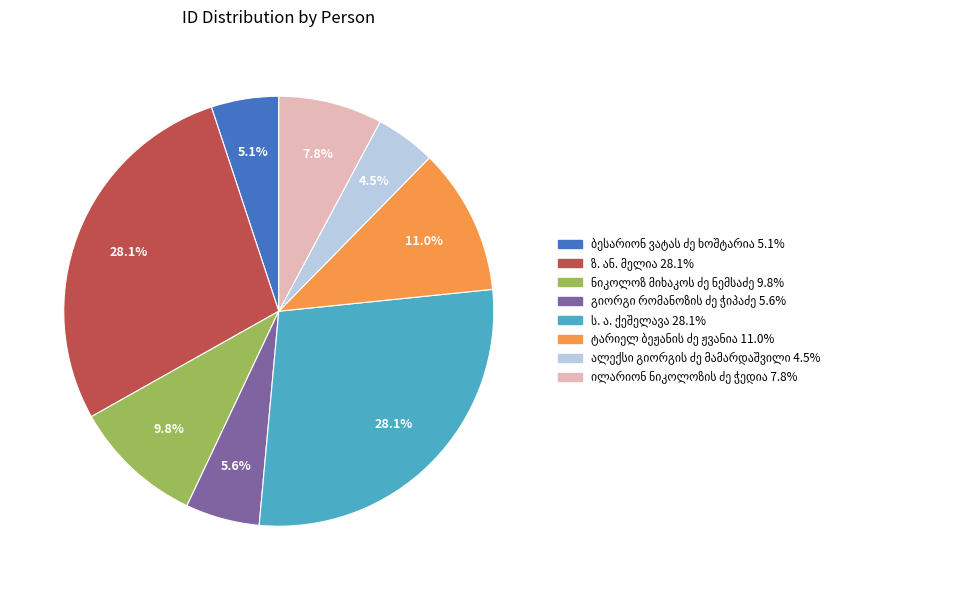

Is there a majority slice in this chart?

No